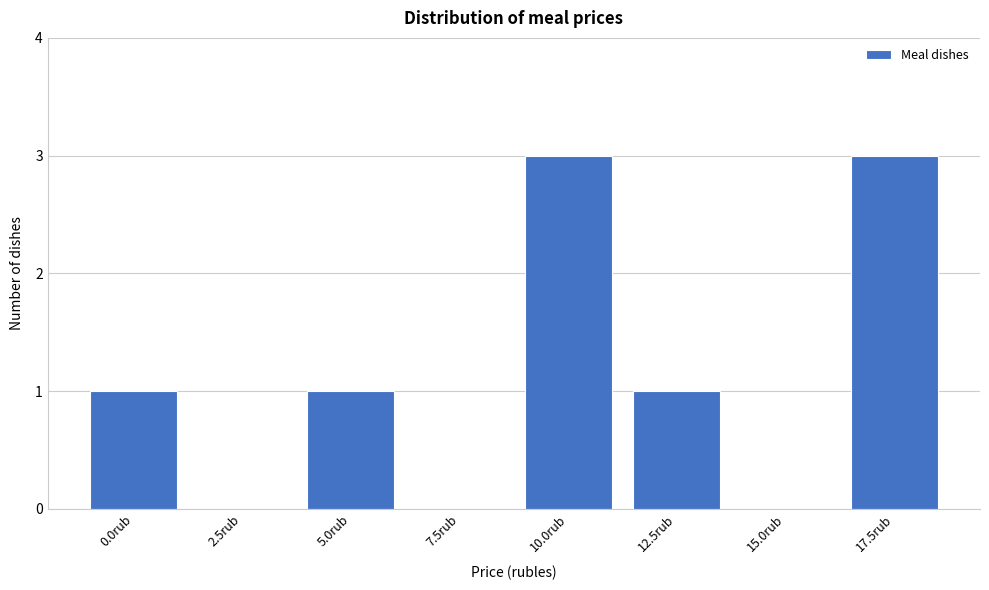

Reading left to right, list all the values displayed in this chart.

0.0rub=1	2.5rub=0	5.0rub=1	7.5rub=0	10.0rub=3	12.5rub=1	15.0rub=0	17.5rub=3